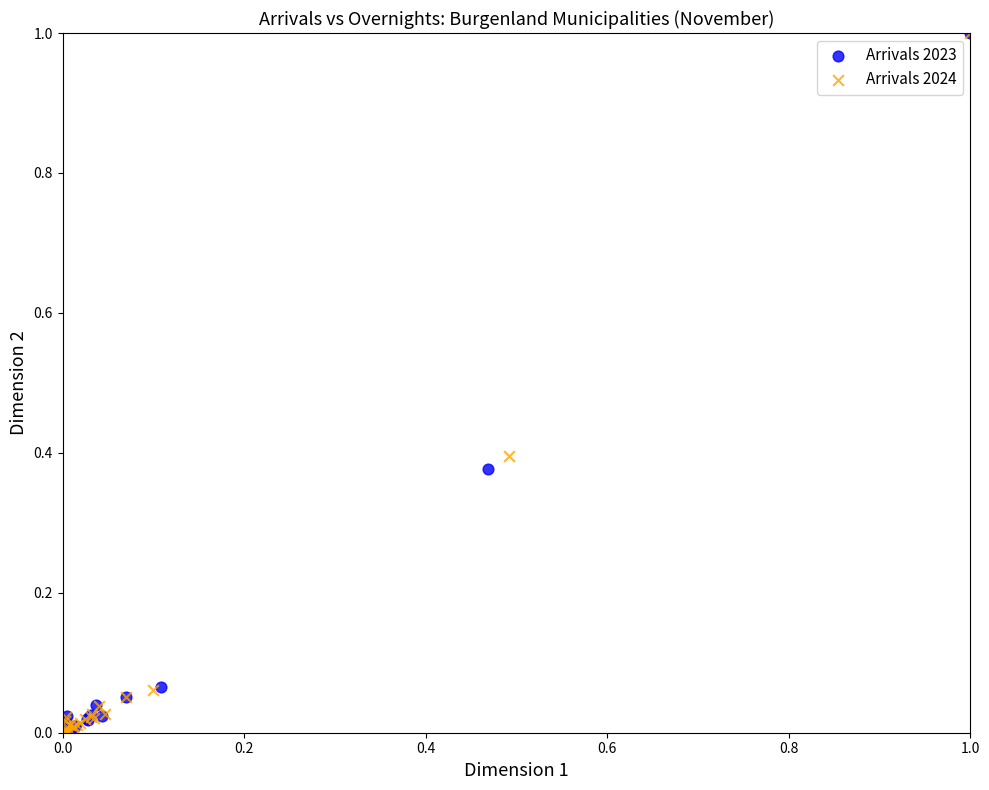

What are all the series names shown in the legend?

Arrivals 2023, Arrivals 2024